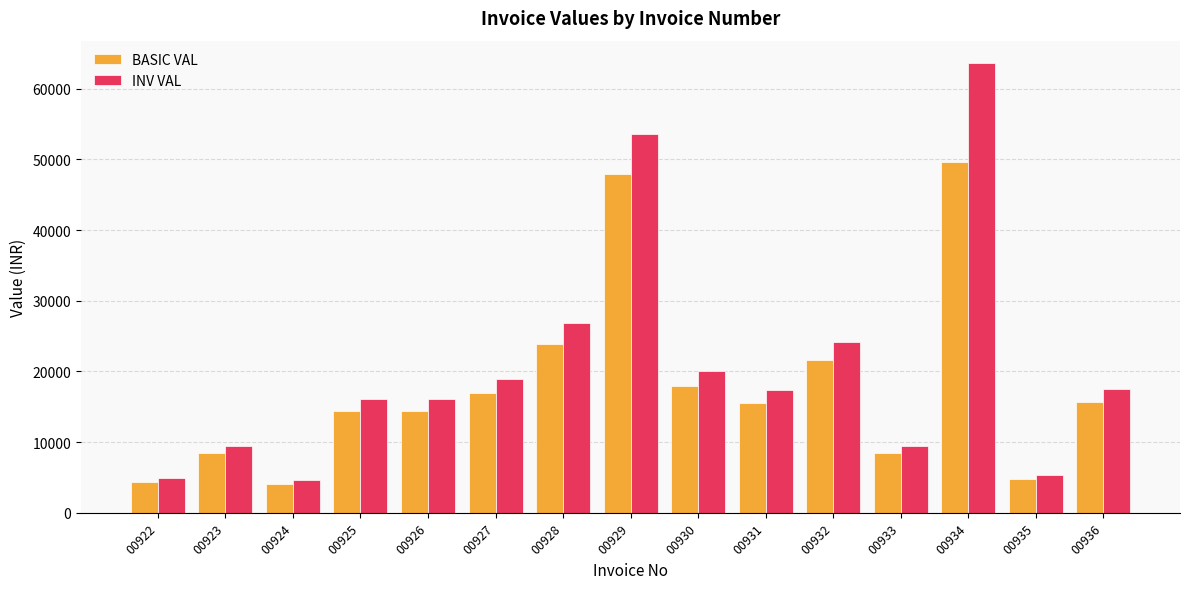

Rank the series at 00934 from lowest to highest value.

BASIC VAL, INV VAL